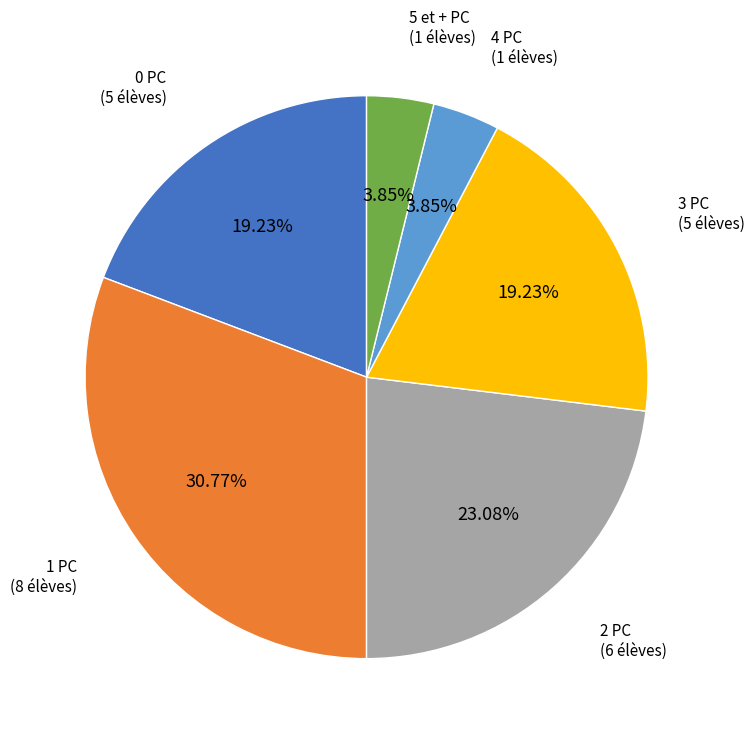

To the nearest percent, what is the difference between the largest and smallest slice percentages?

27%